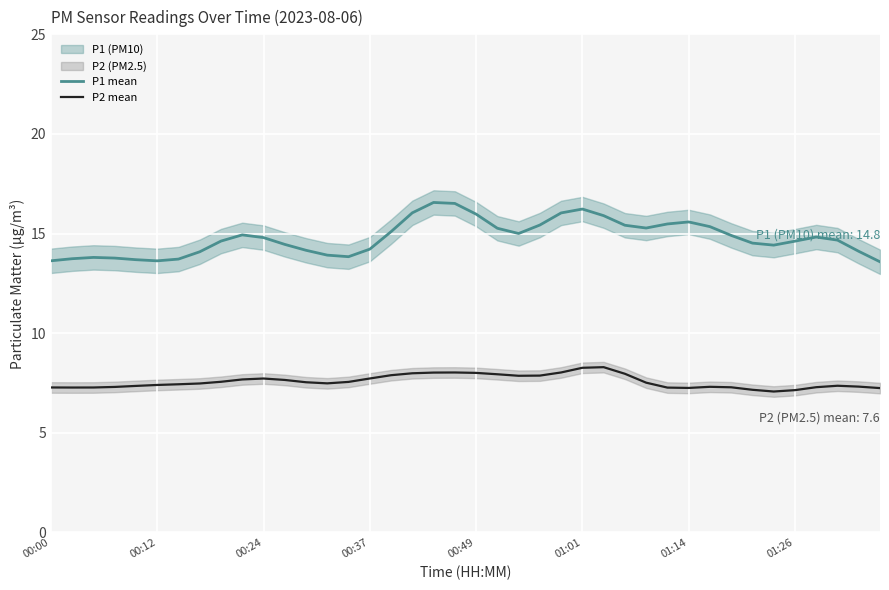

The P2 mean series shows 3.1 at 00:49. True or false?

False